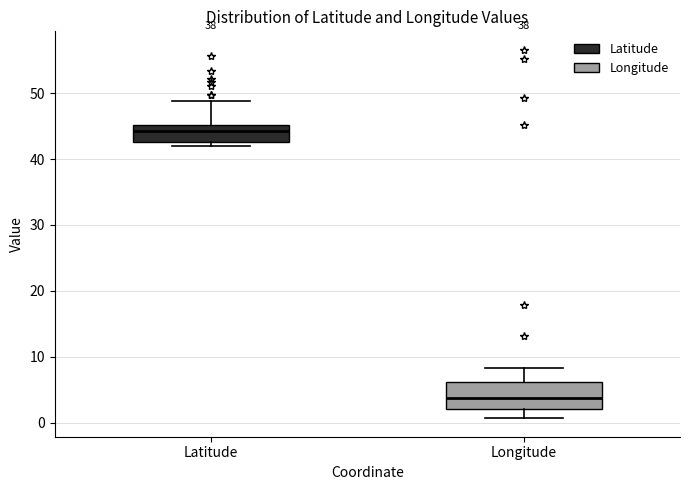

Reading left to right, transcribe this box plot: for each box, give where its median line is, the range the box spans, and where its two whiskers end, as read against the y-axis. The values are not printed on the chart, so give them approximately, as read against the axis.

Latitude: median 44, box 43 to 45, whiskers 42 to 49
Longitude: median 4, box 2 to 6, whiskers 1 to 8